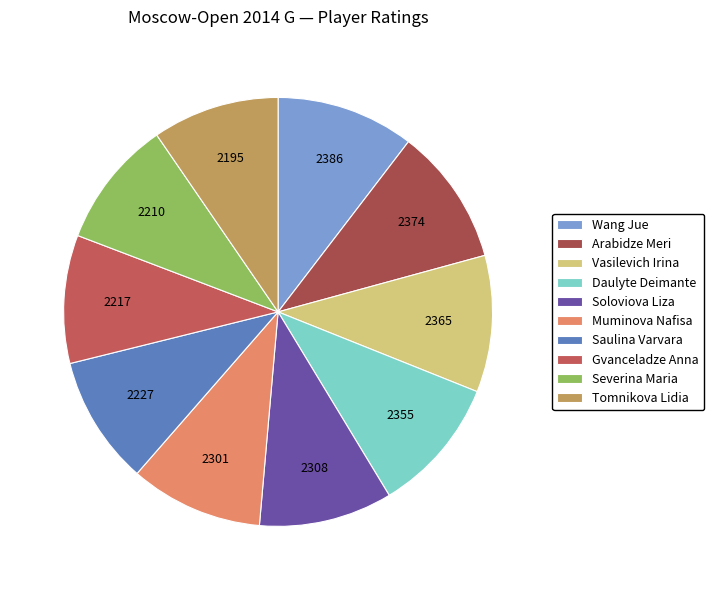

To the nearest percent, what percentage of the pie is Tomnikova Lidia?

10%